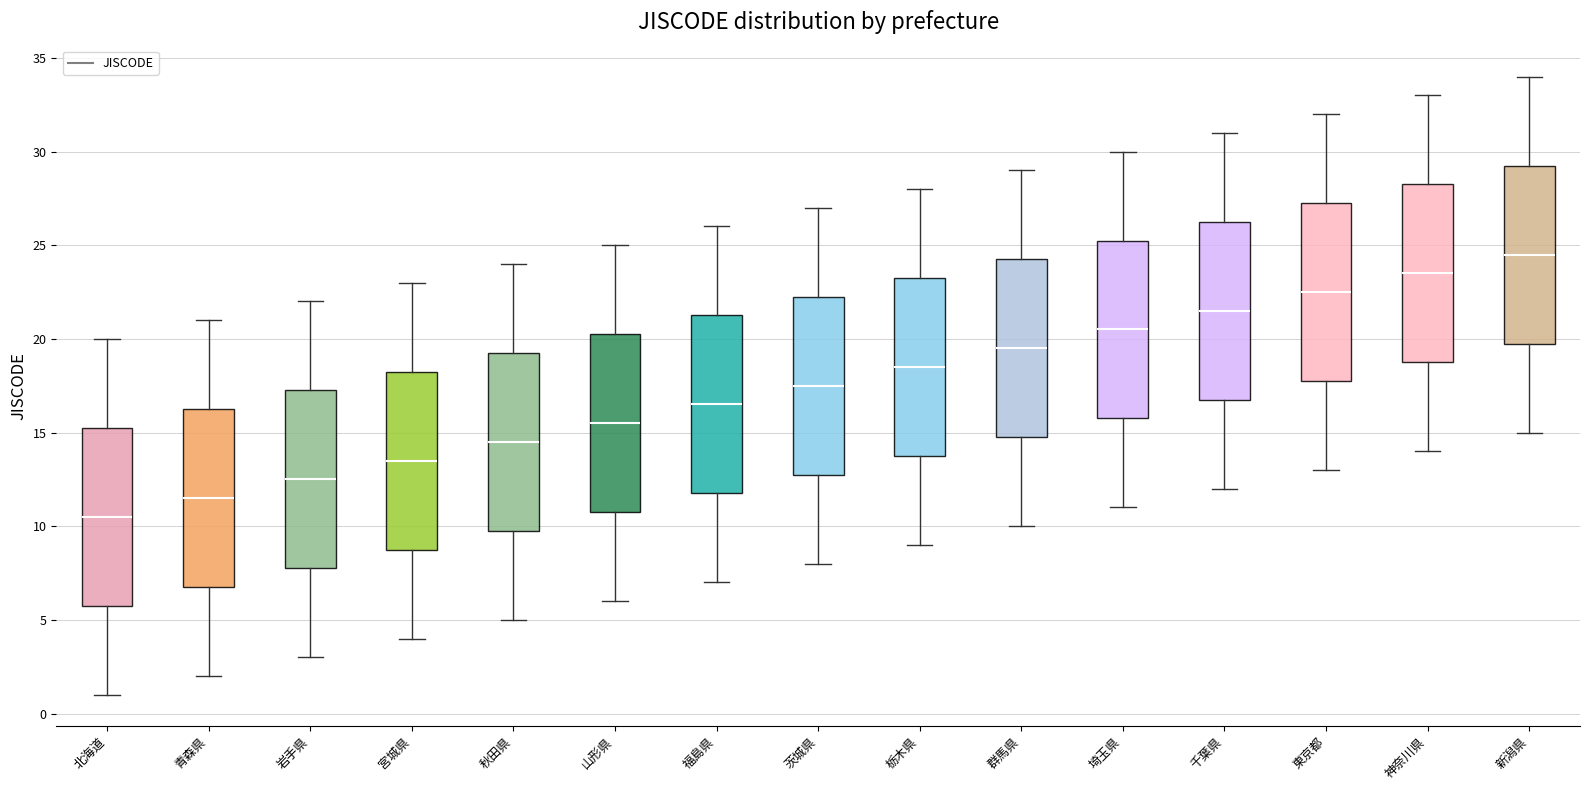

Reading left to right, transcribe this box plot: for each box, give where its median line is, the range the box spans, and where its two whiskers end, as read against the y-axis. The values are not printed on the chart, so give them approximately, as read against the axis.

北海道: median 10.5, box 6.0 to 15.5, whiskers 1.0 to 20.0
青森県: median 11.5, box 7.0 to 16.5, whiskers 2.0 to 21.0
岩手県: median 12.5, box 8.0 to 17.5, whiskers 3.0 to 22.0
宮城県: median 13.5, box 9.0 to 18.5, whiskers 4.0 to 23.0
秋田県: median 14.5, box 10.0 to 19.5, whiskers 5.0 to 24.0
山形県: median 15.5, box 11.0 to 20.5, whiskers 6.0 to 25.0
福島県: median 16.5, box 12.0 to 21.5, whiskers 7.0 to 26.0
茨城県: median 17.5, box 13.0 to 22.5, whiskers 8.0 to 27.0
栃木県: median 18.5, box 14.0 to 23.5, whiskers 9.0 to 28.0
群馬県: median 19.5, box 15.0 to 24.5, whiskers 10.0 to 29.0
埼玉県: median 20.5, box 16.0 to 25.5, whiskers 11.0 to 30.0
千葉県: median 21.5, box 17.0 to 26.5, whiskers 12.0 to 31.0
東京都: median 22.5, box 18.0 to 27.5, whiskers 13.0 to 32.0
神奈川県: median 23.5, box 19.0 to 28.5, whiskers 14.0 to 33.0
新潟県: median 24.5, box 20.0 to 29.5, whiskers 15.0 to 34.0